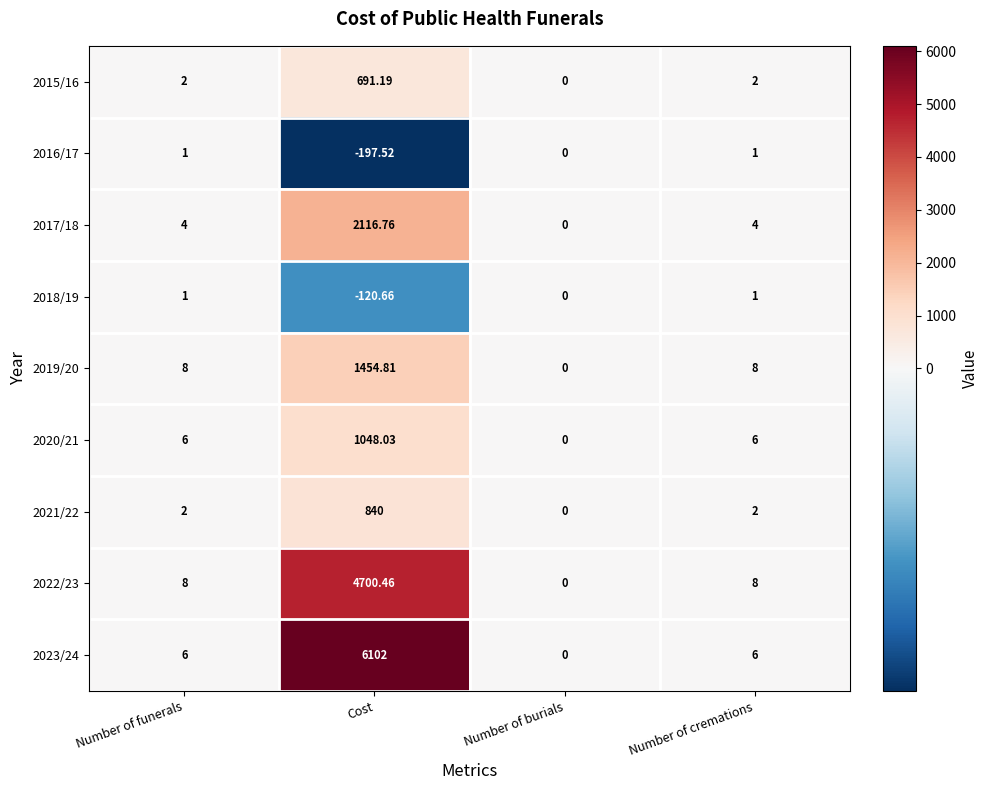

Is the value of 2023/24 at Number of burials greater than the value of 2021/22 at Number of funerals?

No